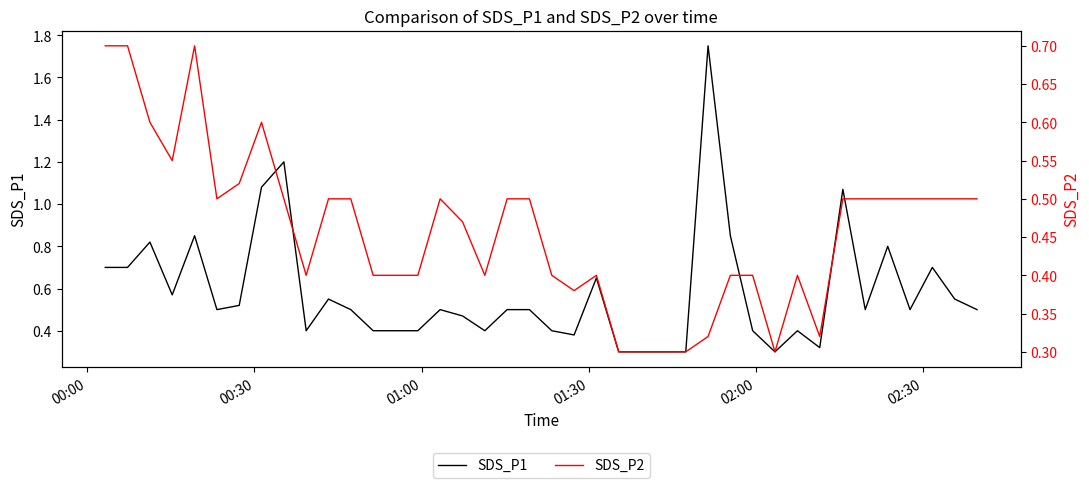

Rank the series by their maximum value, from highest to lowest.

SDS_P1, SDS_P2